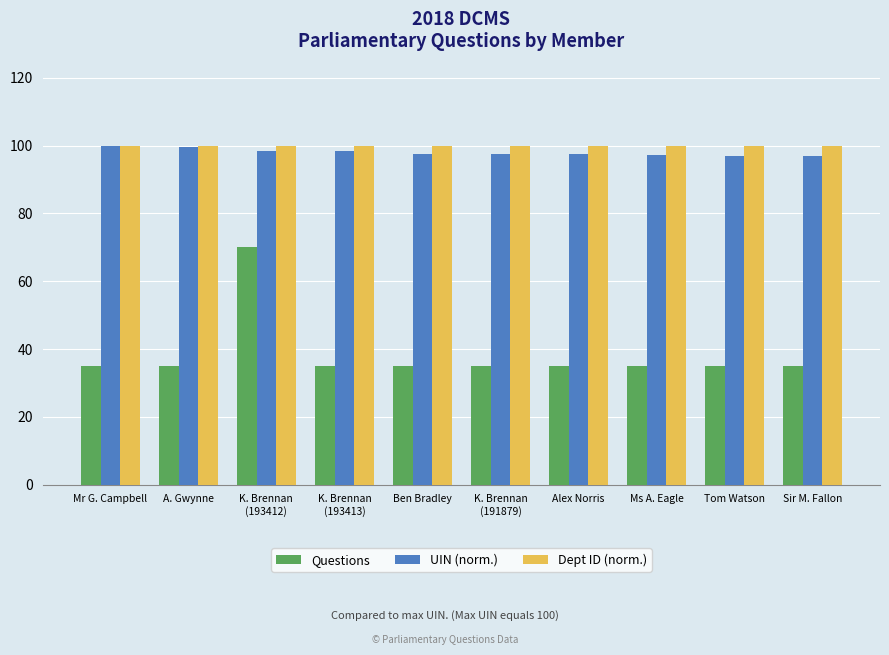

Rank the series at K. Brennan
(191879) from highest to lowest value.

Dept ID (norm.), UIN (norm.), Questions